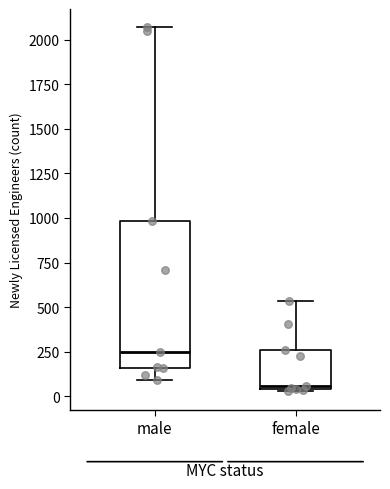

Reading left to right, read every box against the y-axis: the position of its median line, the range the box covers, and the ends of its whiskers. The values are not printed on the chart, so give them approximately, as read against the axis.

male: median 250, box 150 to 1000, whiskers 100 to 2050
female: median 50 (just above the box's lower edge), box 50 to 250, whiskers 50 to 550